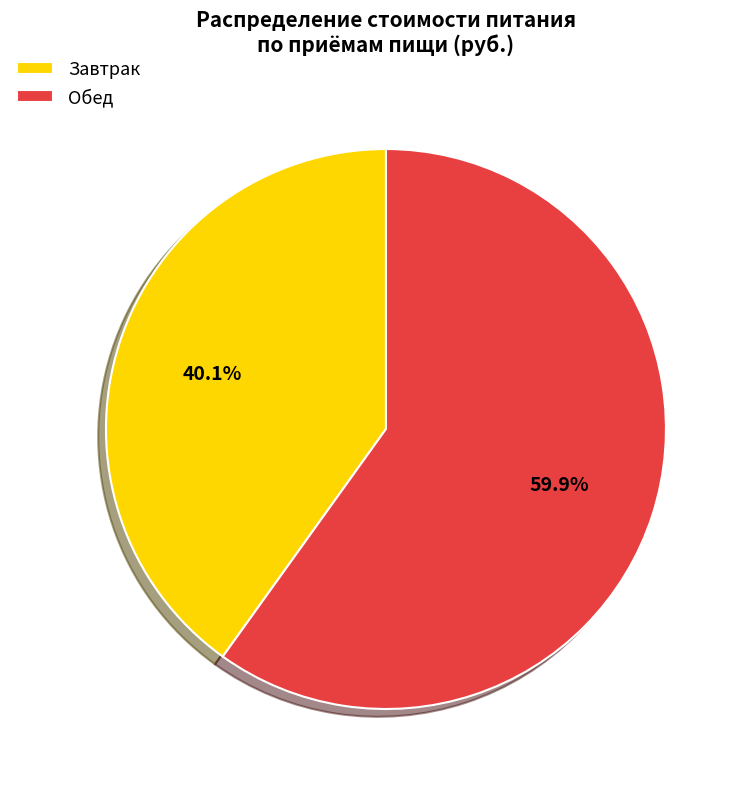

Does Завтрак represent more than half of the total?

No